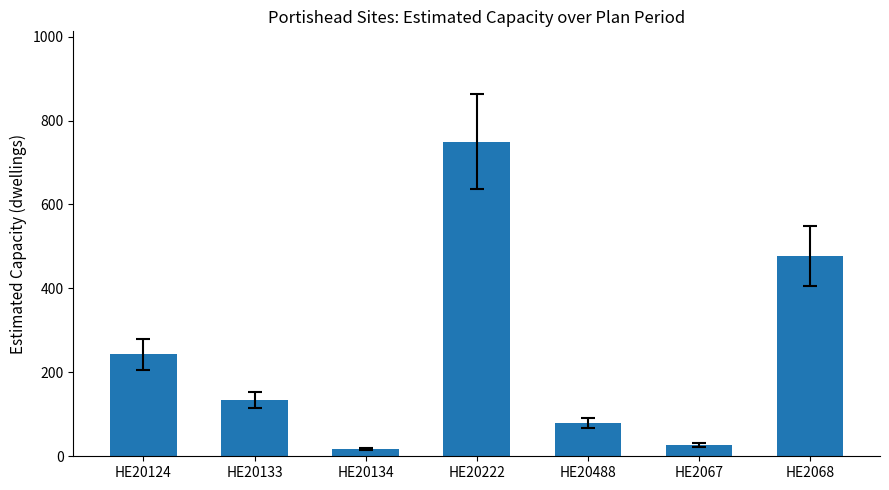

Which has a higher value, HE2067 or HE20133?

HE20133